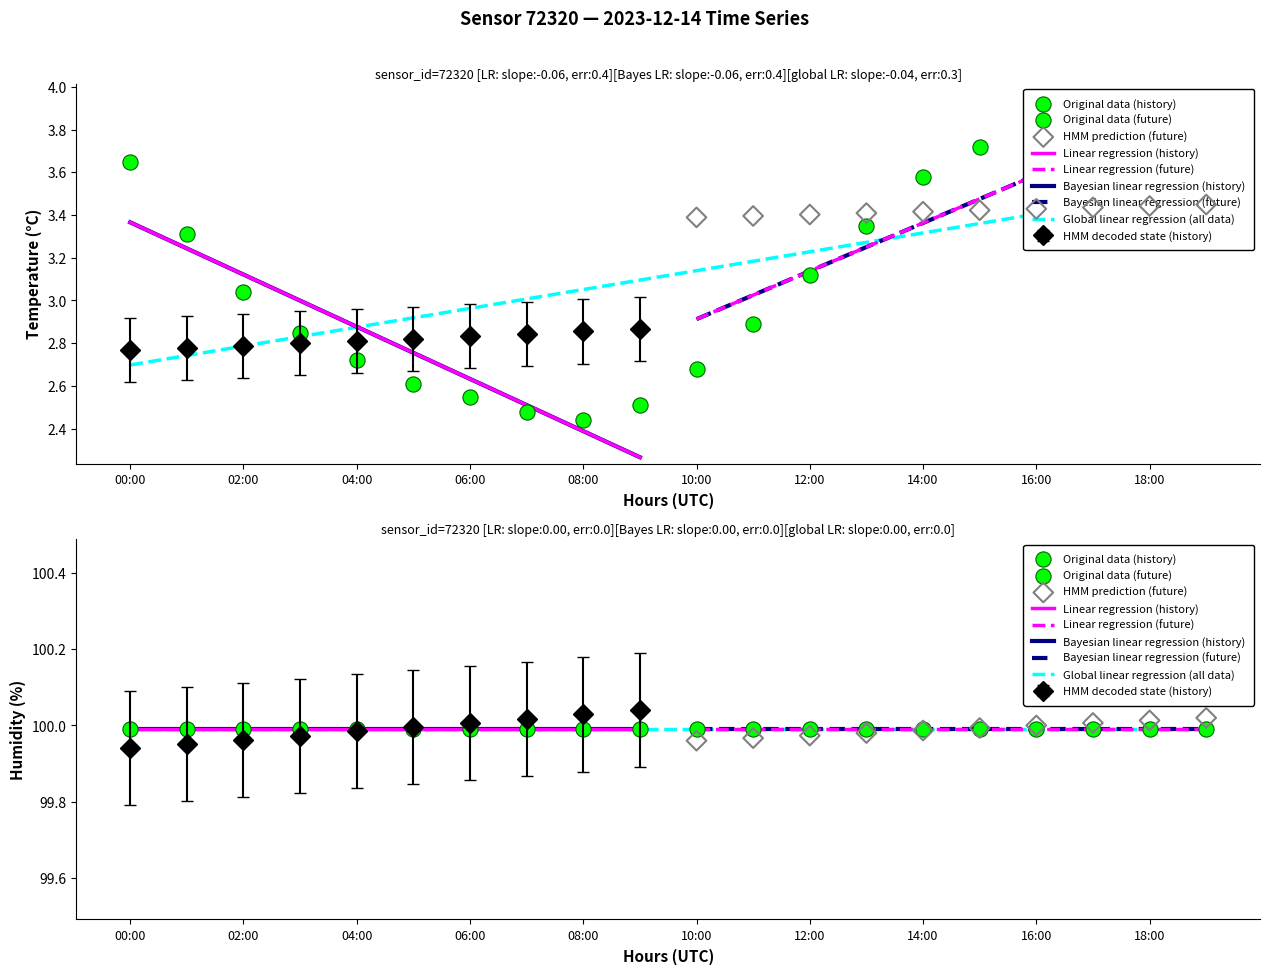

Is the value of temperature at 16:00 greater than the value of humidity at 12:00?

No